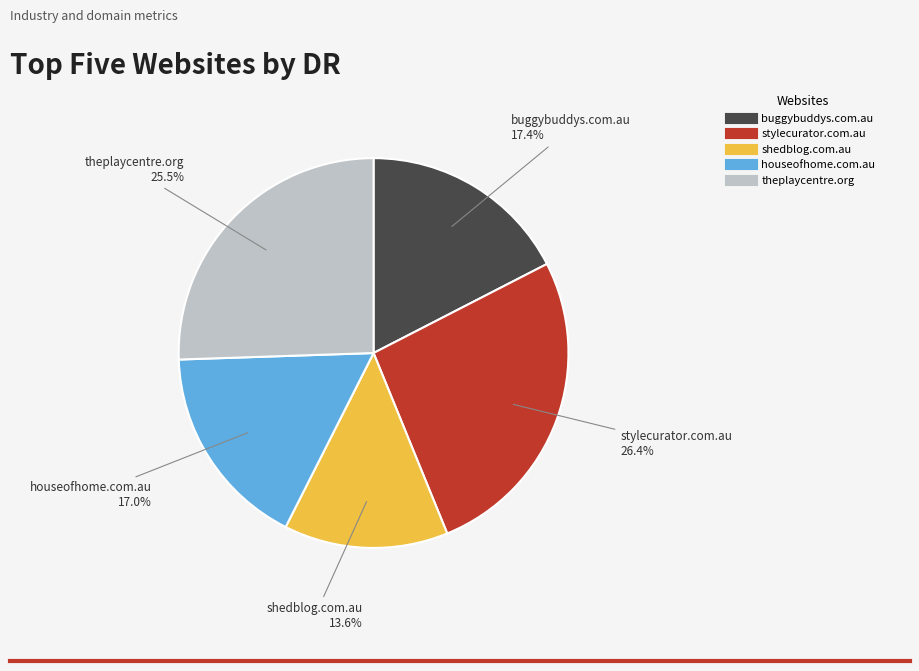

Is theplaycentre.org the majority of the pie?

No